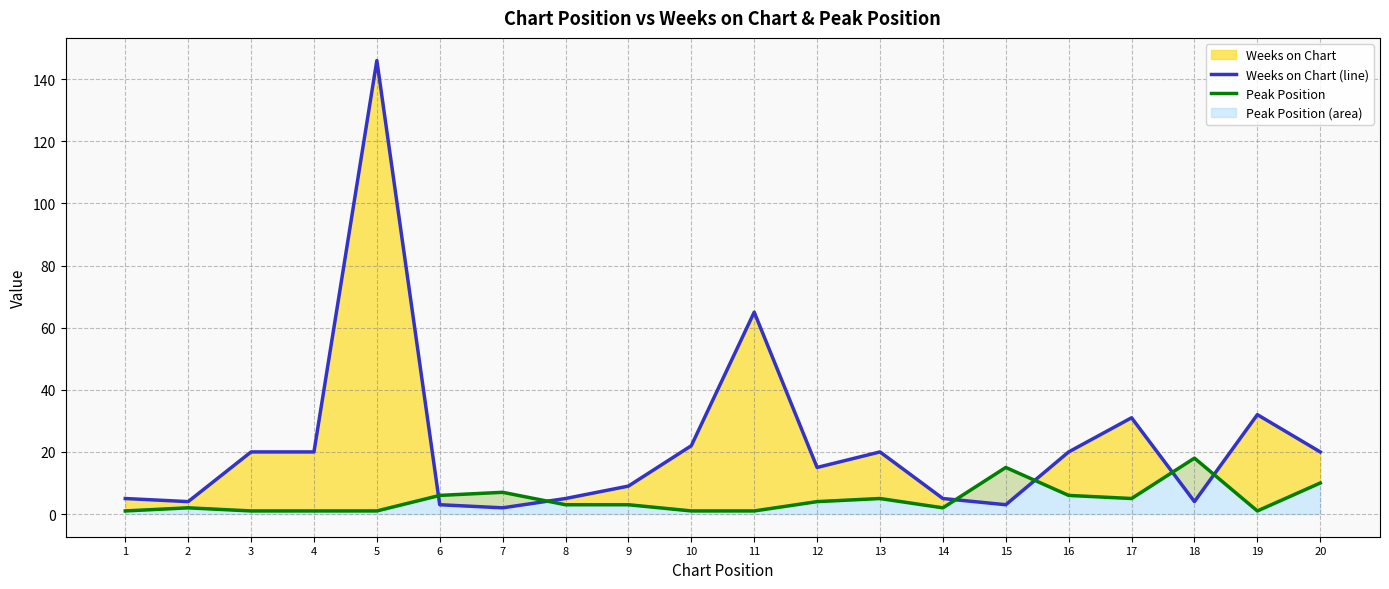

Between 13 and 20, which is larger?

13